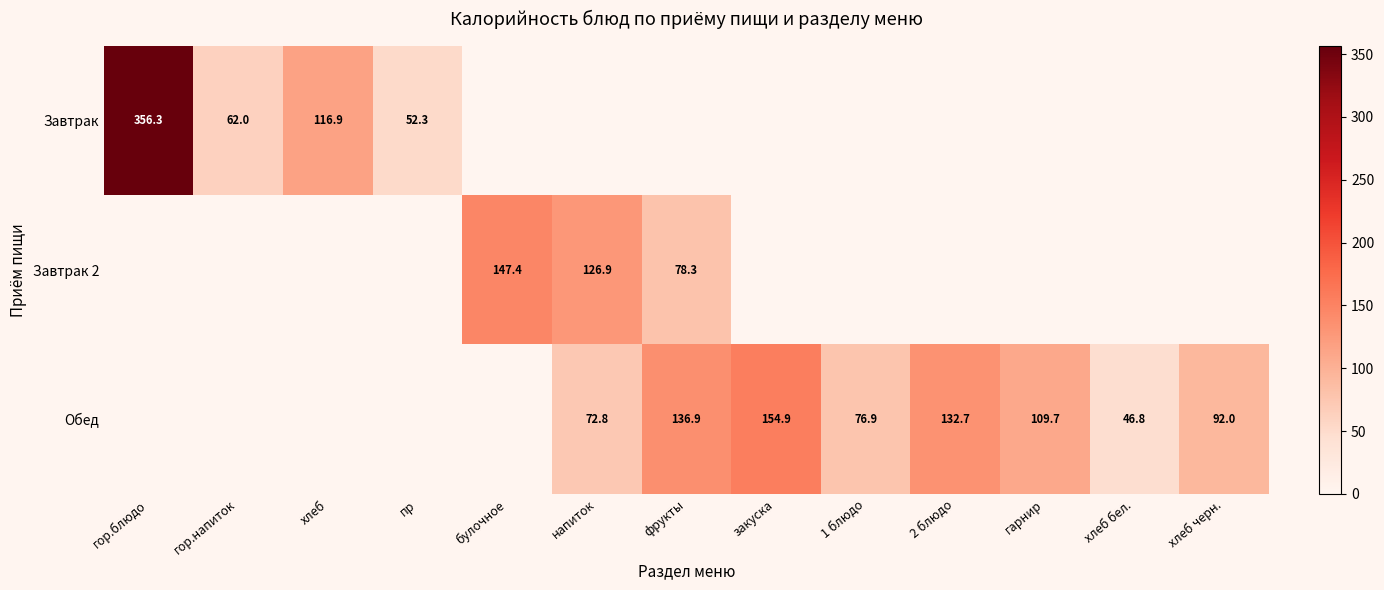

True or false: Обед has a value of 203.8 at 2 блюдо.

False